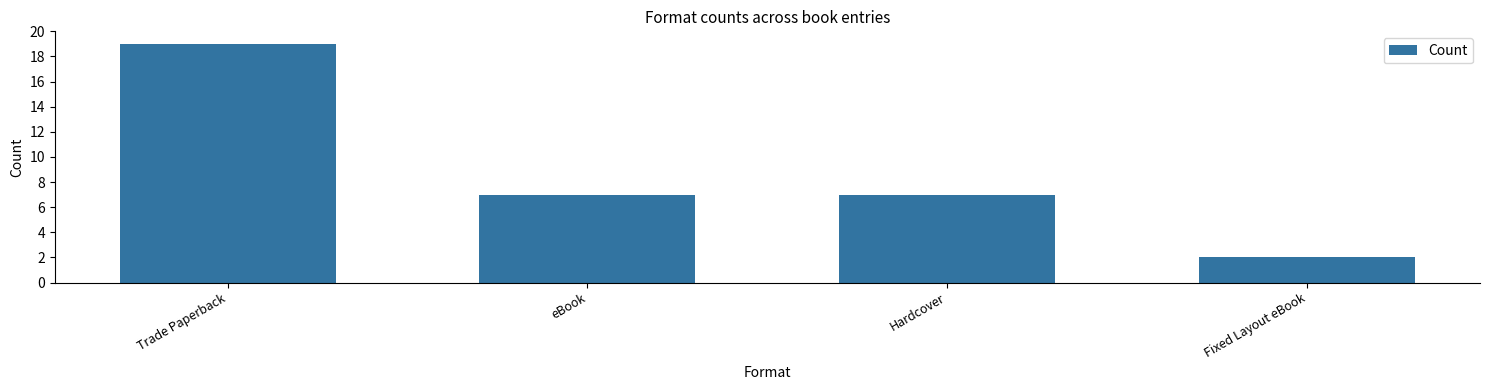

How many categories are shown in the chart?

4